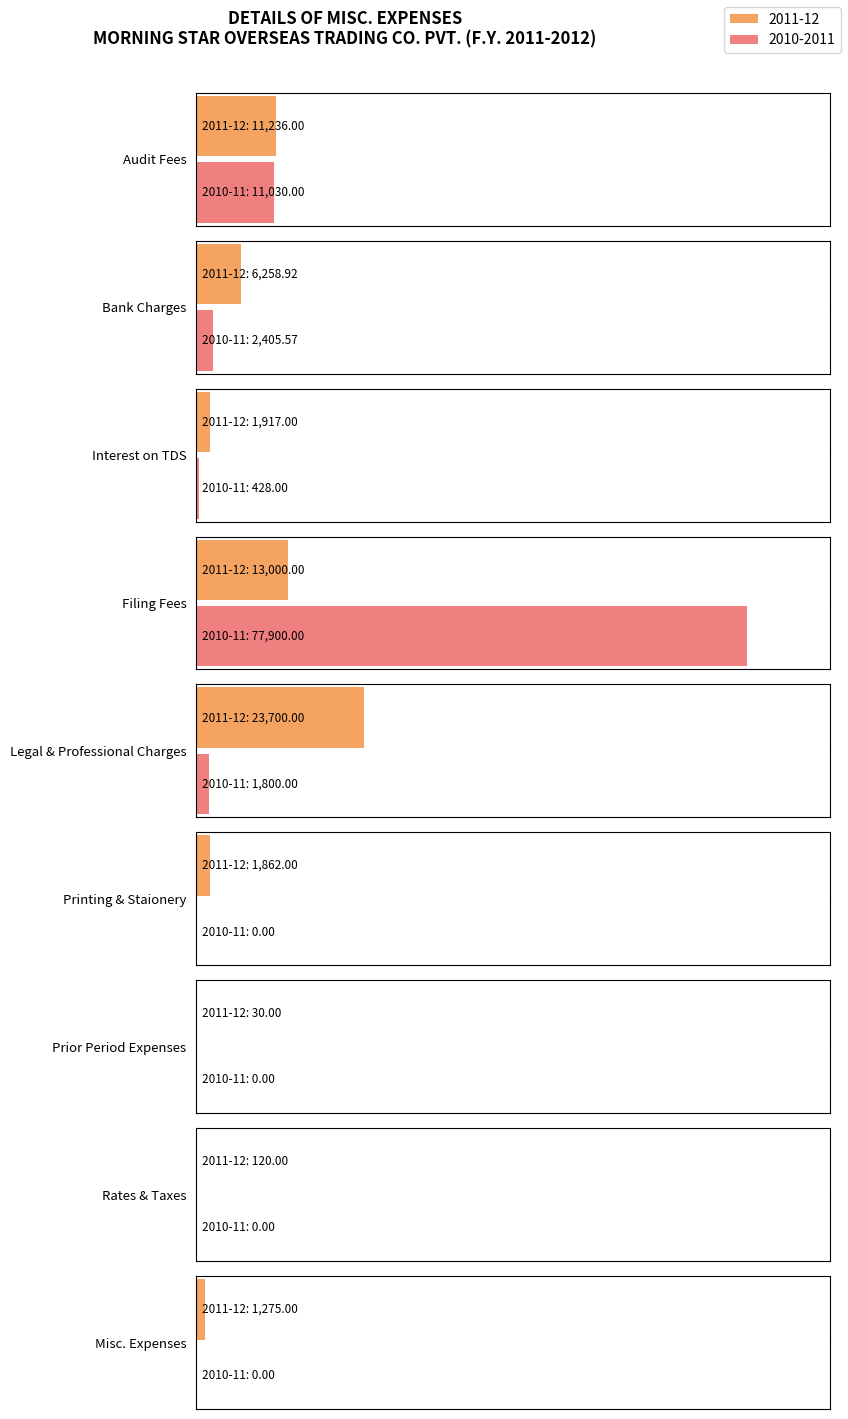

The value of 2010-2011 at Prior Period Expenses is -29023.8. True or false?

False